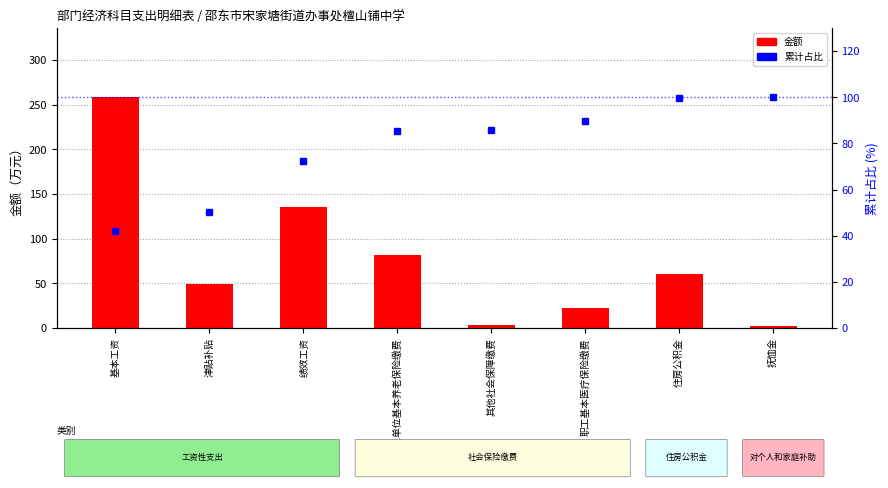

At 基本工资, list the series in order from largest to smallest.

金额, 累计占比